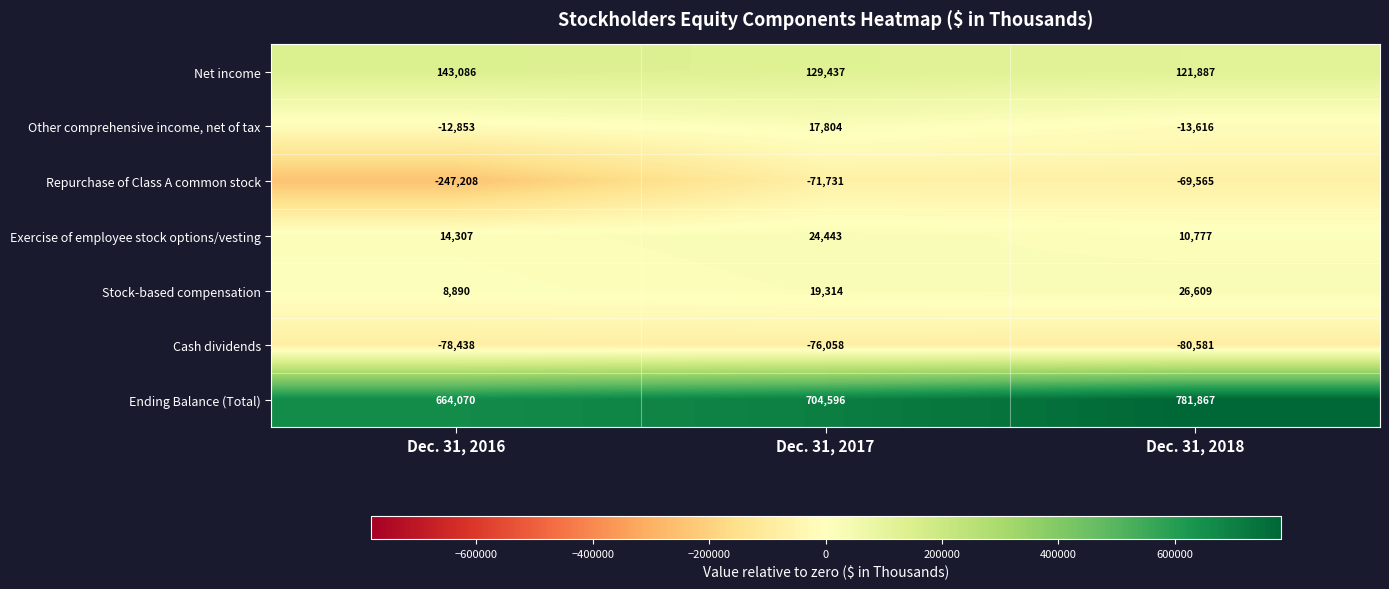

How many distinct data groups are displayed?

7